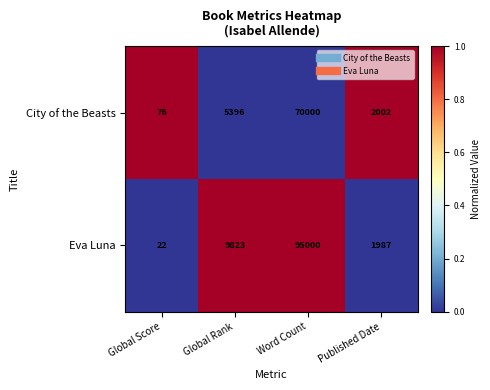

Reading left to right, list all the values displayed in this chart.

City of the Beasts: Global Score=76	Global Rank=5396	Word Count=70000	Published Date=2002
Eva Luna: Global Score=22	Global Rank=9823	Word Count=95000	Published Date=1987